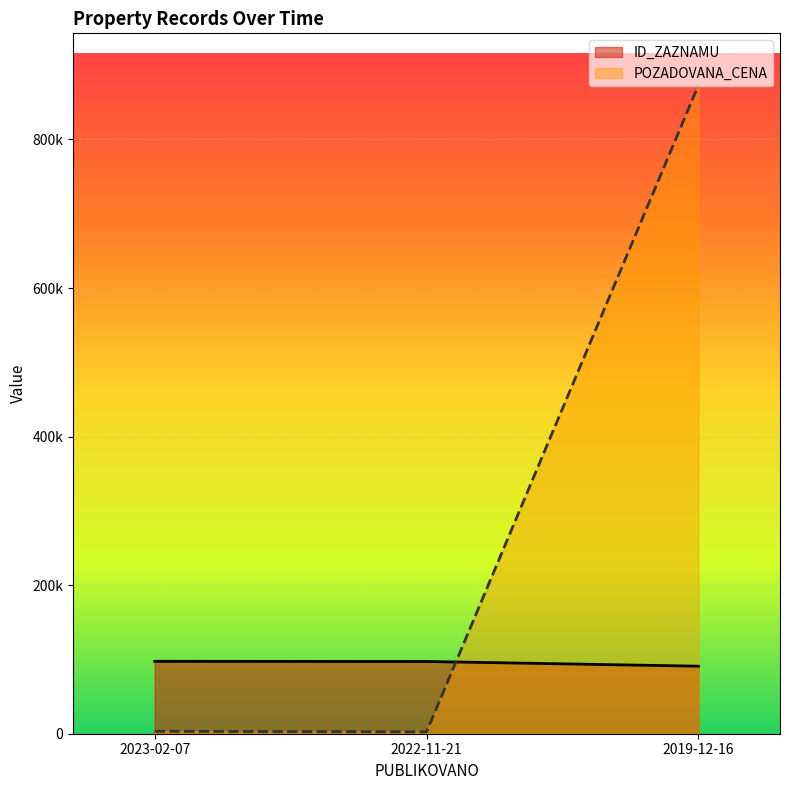

Does the chart display data point markers on the line(s)?

No